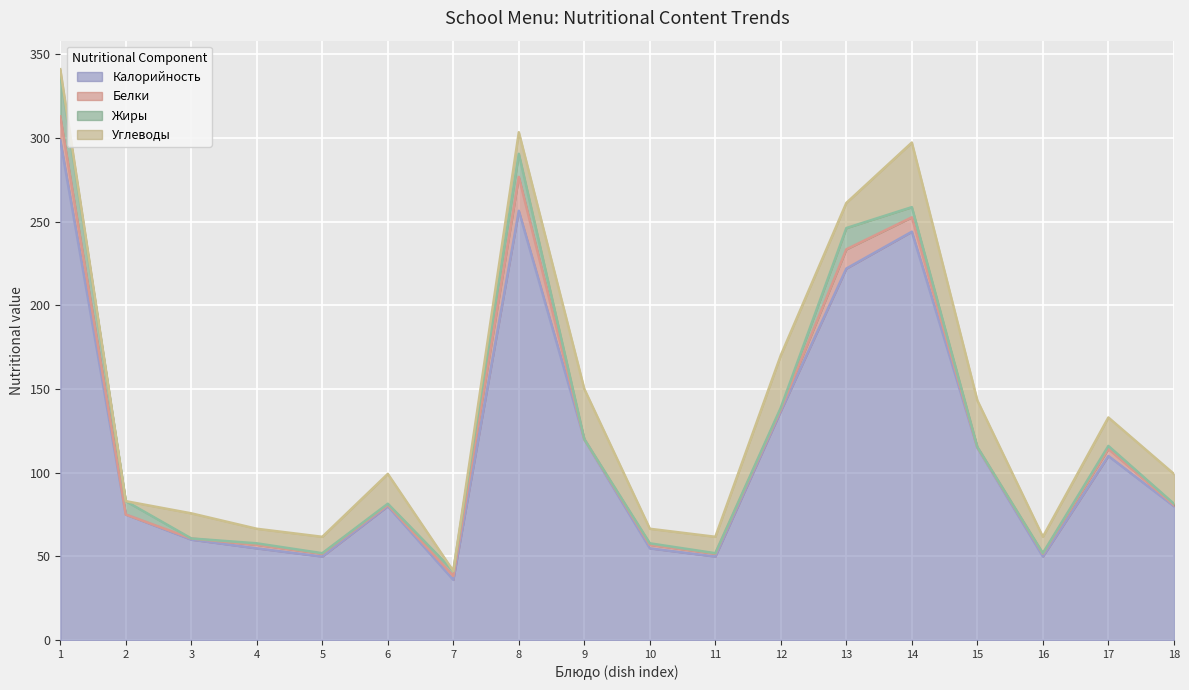

Reading left to right, transcribe all the data shown in this chart.

Калорийность: 298.6	75.0	60.0	54.8	49.9	80.0	36.0	256.5	120.0	54.8	49.9	136.8	222.0	244.0	115.0	49.9	110.0	80.0
Белки: 14.3	0.0	0.7	2.1	1.7	0.7	2.3	20.2	0.0	2.1	1.7	1.2	11.5	8.6	0.2	1.7	4.2	0.7
Жиры: 25.6	8.0	0.0	0.9	0.3	0.7	3.0	13.8	0.0	0.9	0.3	0.9	12.7	6.1	0.1	0.3	1.8	0.7
Углеводы: 2.6	0.0	15.0	8.7	9.8	17.8	0.0	12.9	30.0	8.7	9.8	31.3	15.0	38.6	27.8	9.8	17.0	17.8